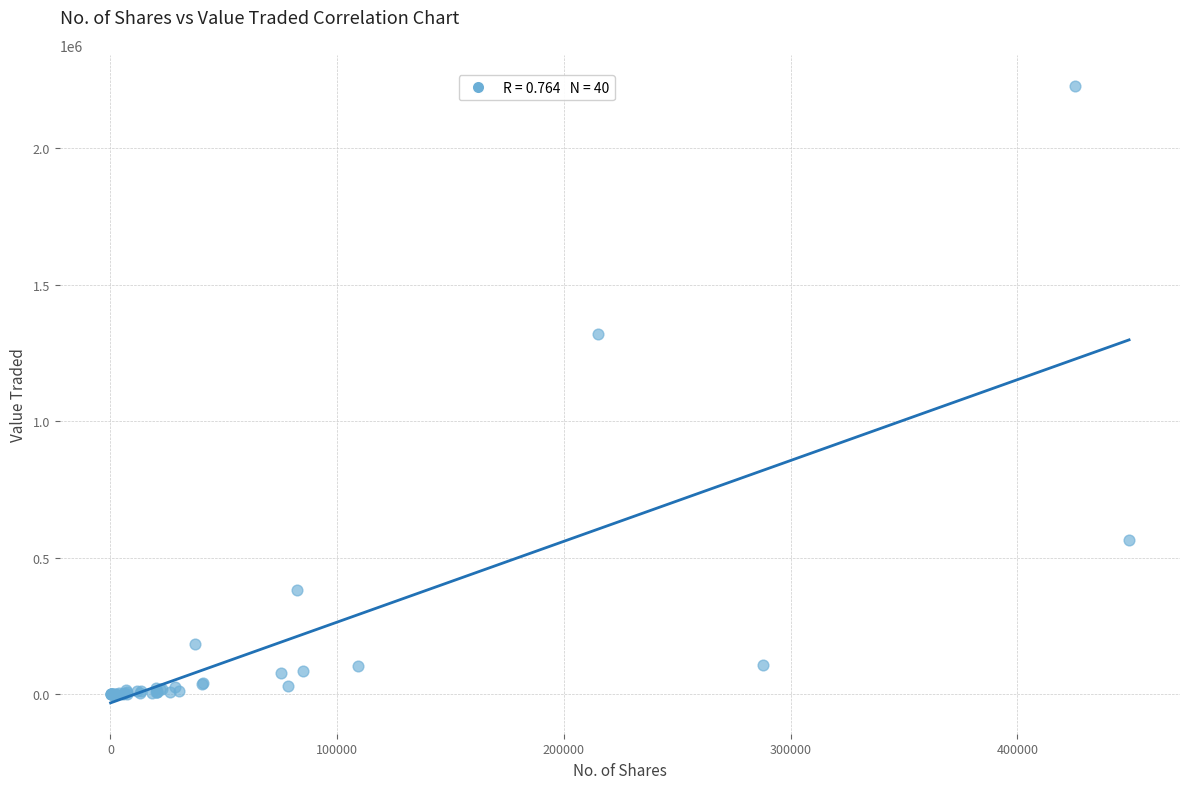

What Y value in the scatter plot is closest to 1113977?

1318624